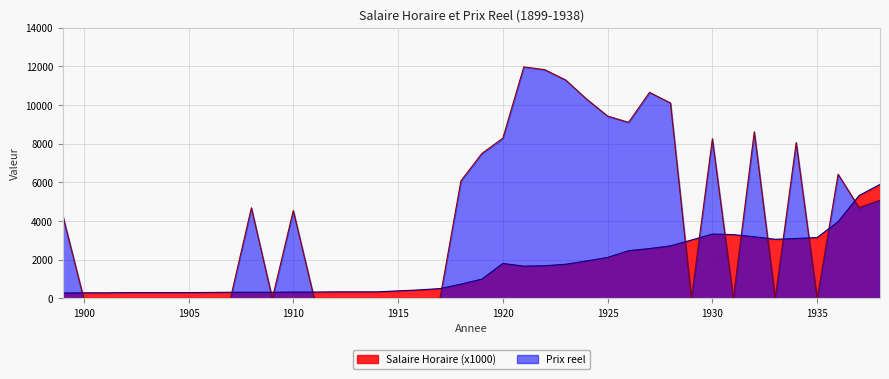

True or false: Salaire Horaire has a value of 456.3 at 1911.

False